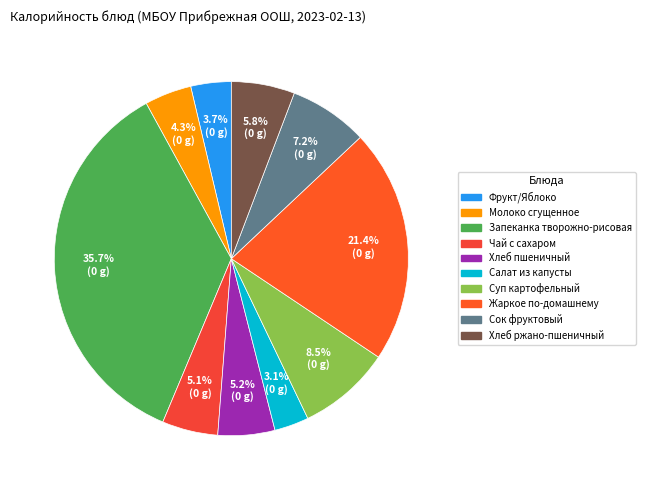

Approximately how many times larger is the value at Сок фруктовый compared to Хлеб ржано-пшеничный?

1.2